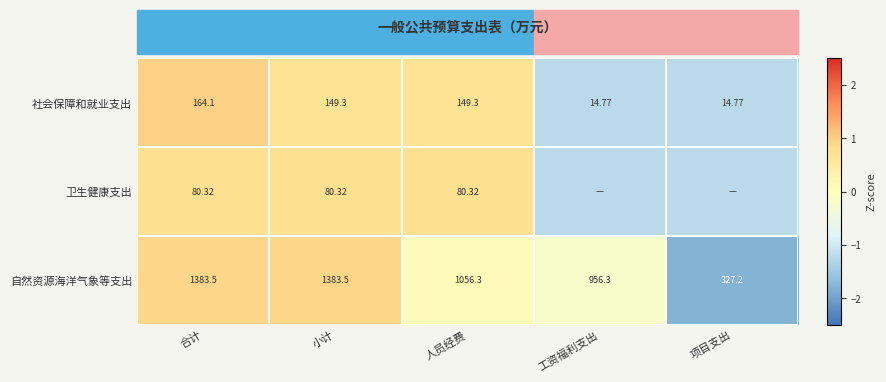

At which label is 自然资源海洋气象等支出 closest to 855?

工资福利支出